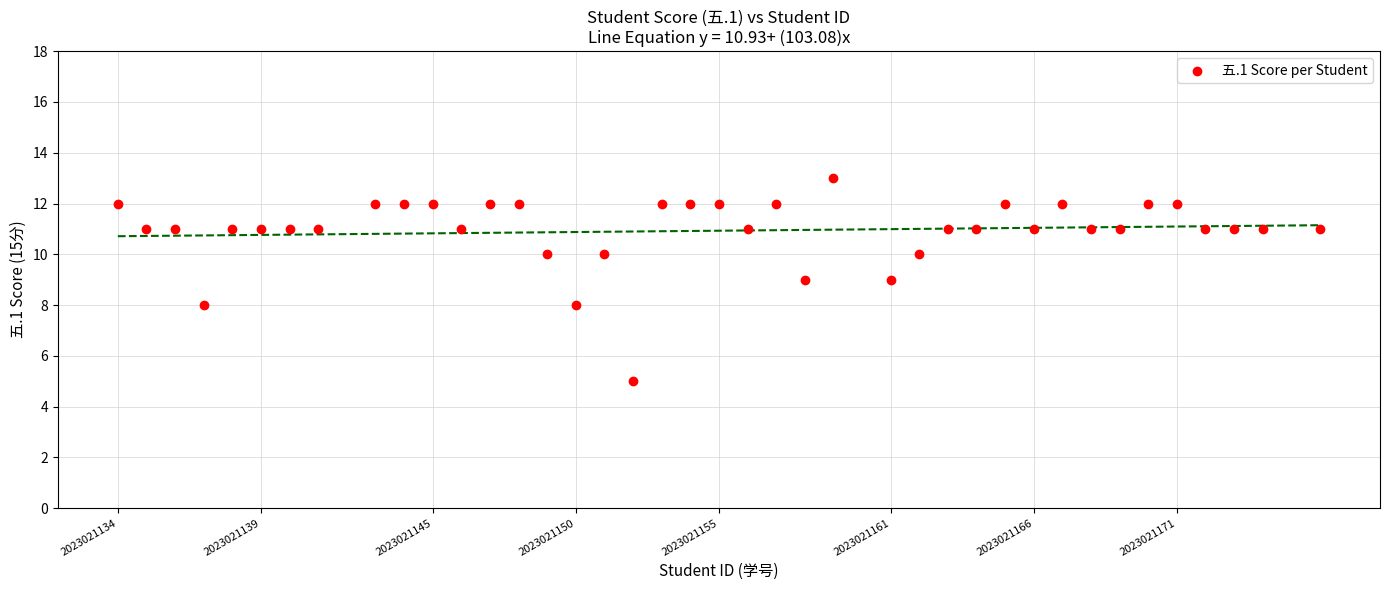

What is the range of X values (max minus min)?

42